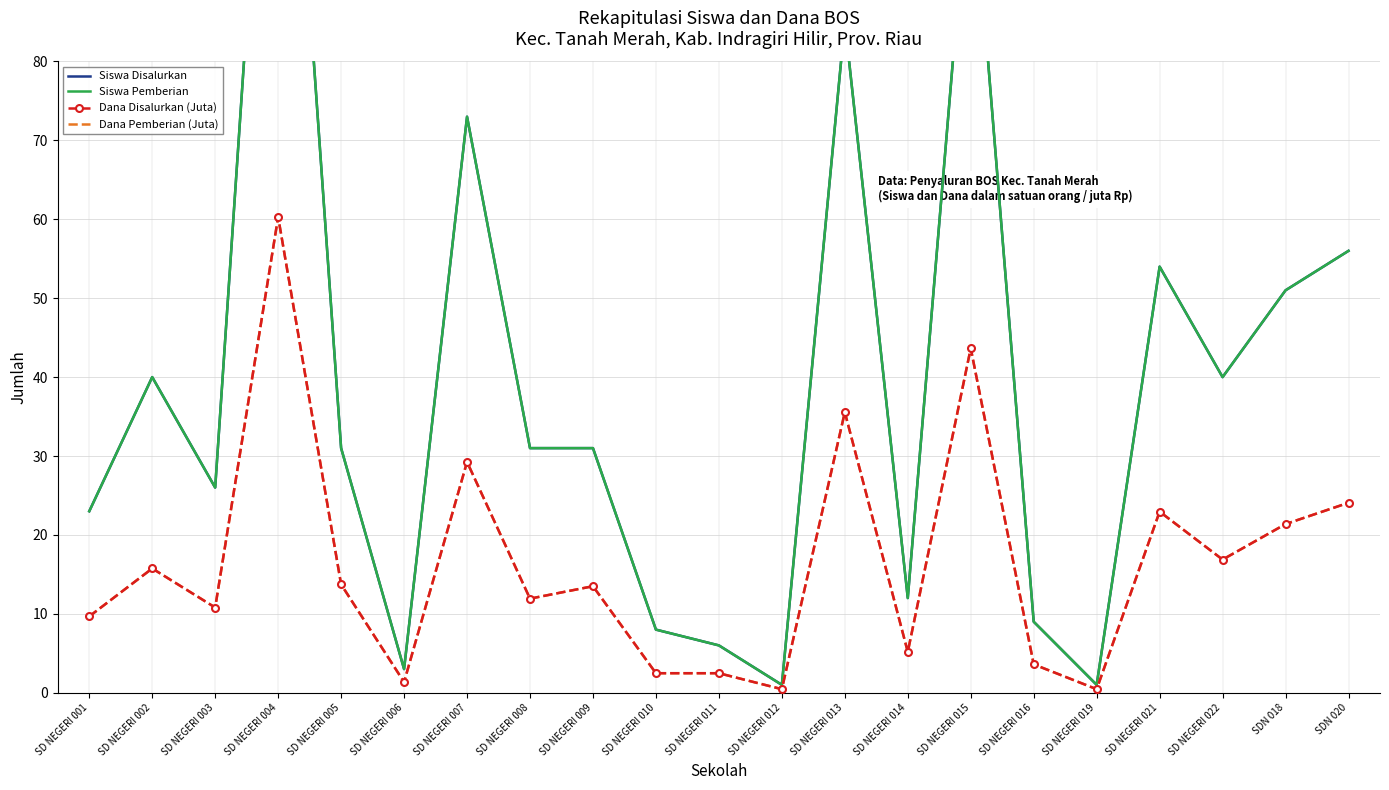

What is the maximum value shown in the chart?

144.0